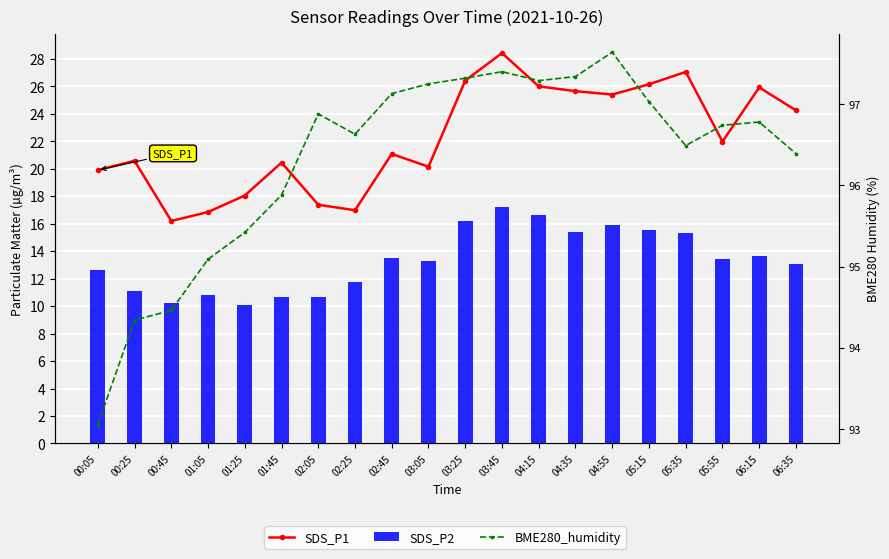

Reading left to right, list all the values displayed in this chart.

SDS_P1: 19.9	20.6	16.2	16.9	18.1	20.4	17.4	17.0	21.1	20.1	26.4	28.4	26.0	25.6	25.4	26.1	27.1	22.0	25.9	24.2
SDS_P2: 12.6	11.1	10.2	10.8	10.1	10.7	10.6	11.8	13.5	13.2	16.2	17.2	16.6	15.4	15.9	15.6	15.3	13.4	13.6	13.1
BME280_humidity: 93.0	94.3	94.5	95.1	95.4	95.9	96.9	96.6	97.1	97.2	97.3	97.4	97.3	97.3	97.6	97.0	96.5	96.7	96.8	96.4